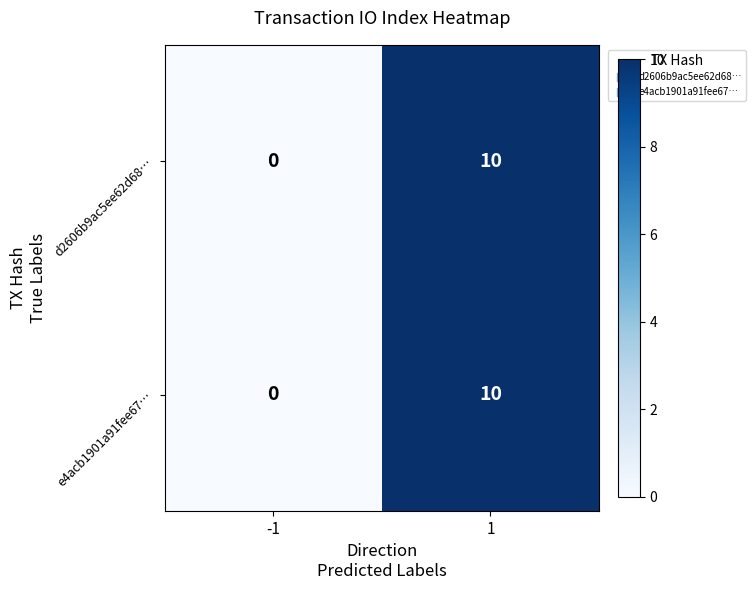

What is the average value of the d2606b9ac5ee62d68… series?

5